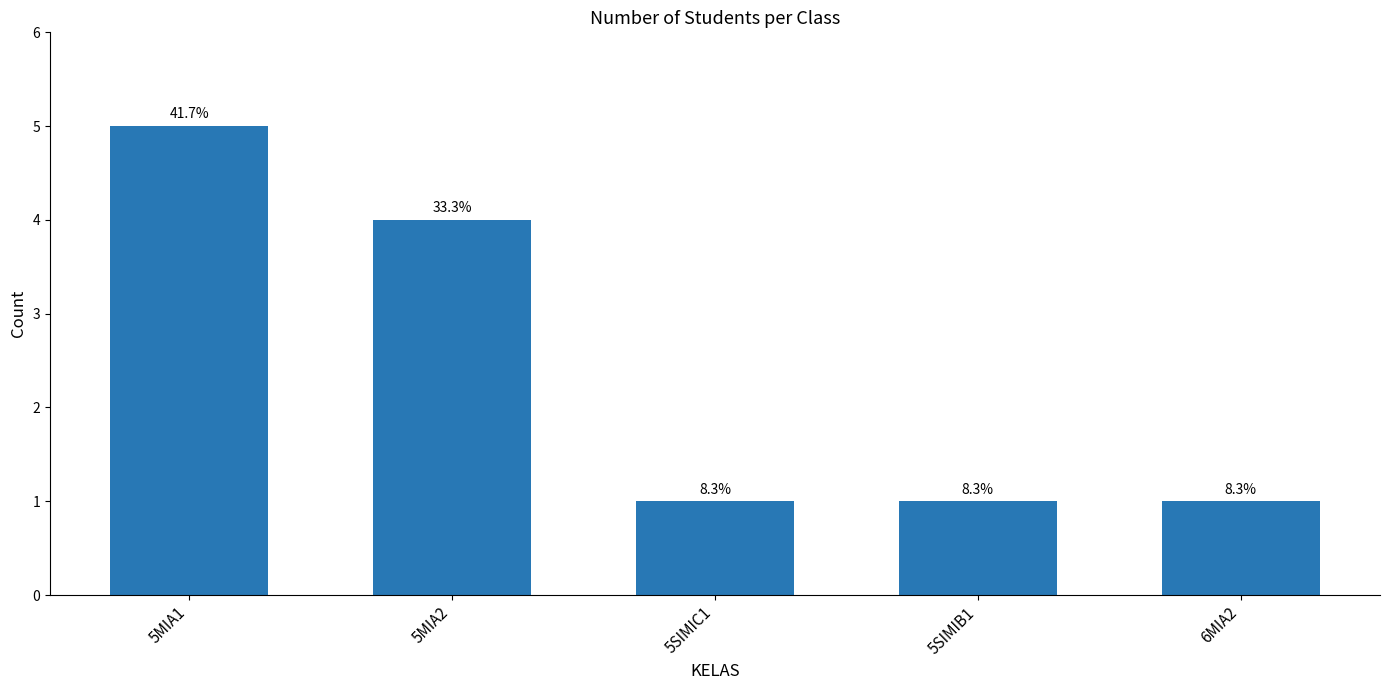

List the labels in order of value, largest first.

5MIA1, 5MIA2, 5SIMIC1, 5SIMIB1, 6MIA2